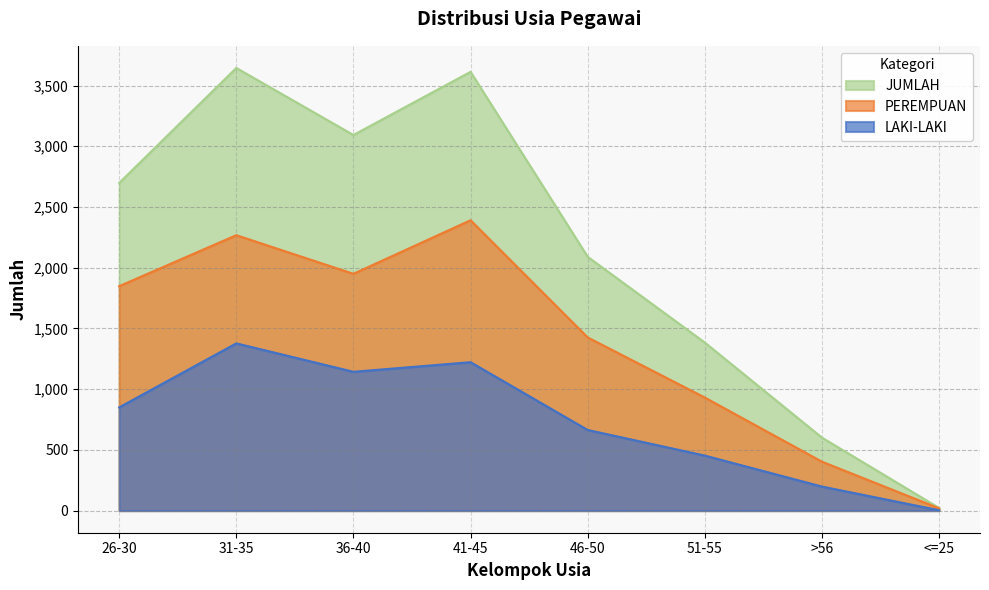

Where does the PEREMPUAN series first go above 1848?

31-35